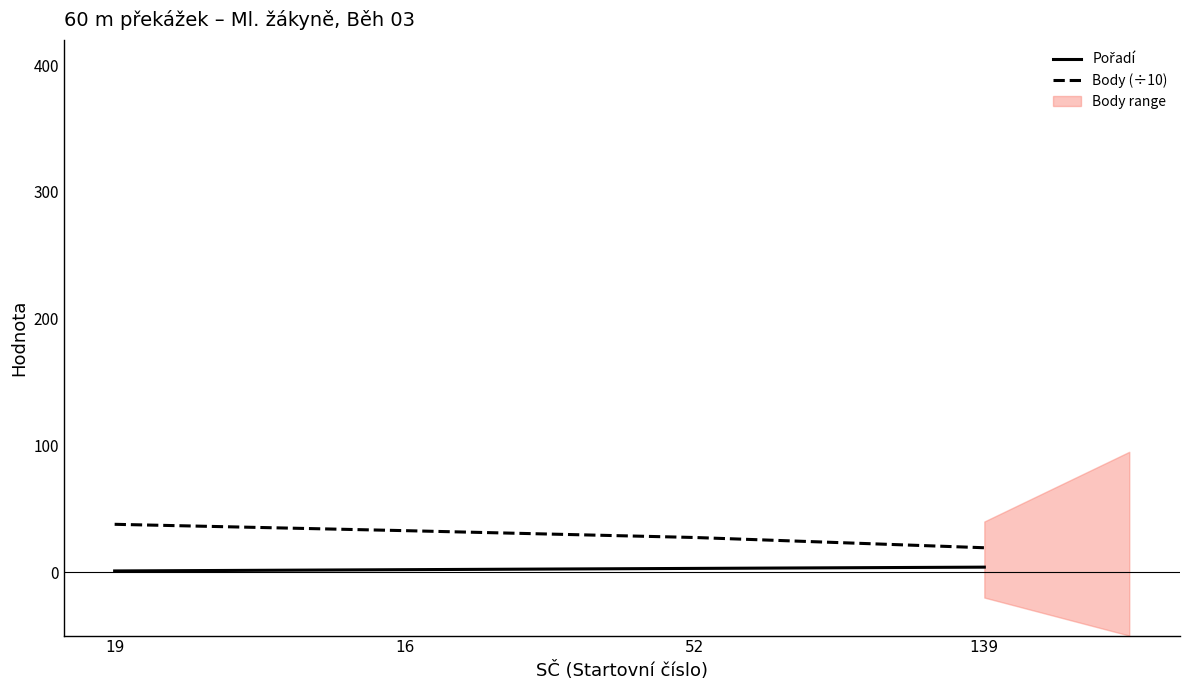

True or false: Pořadí has more than 0 points higher than both neighbors.

False